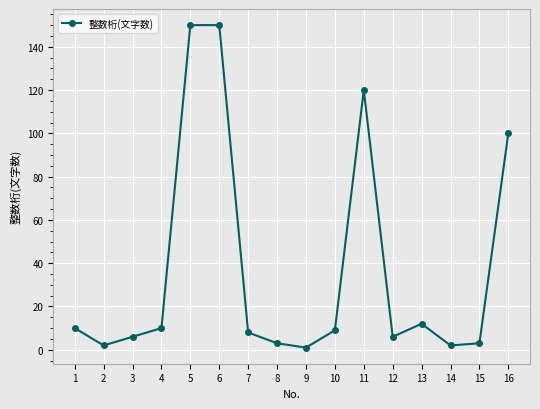

Where is the first local minimum?

2